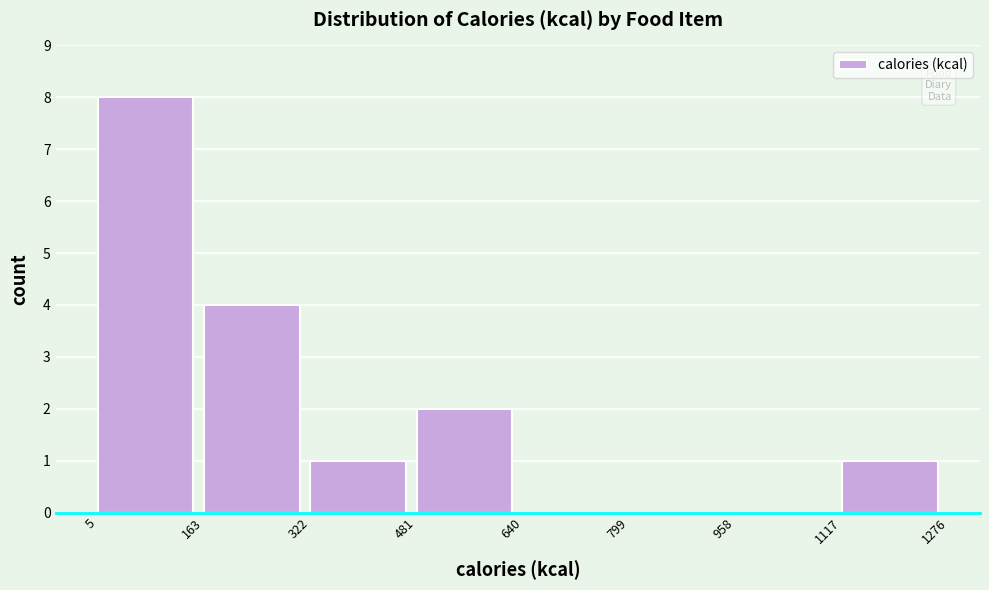

How tall is the bar that spans 163 to 322 on the x-axis? The values are not printed on the chart, so give them approximately, as read against the axis.

4